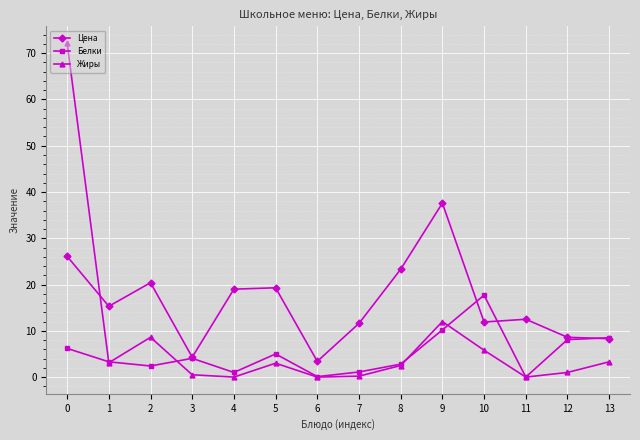

What is the value of the Белки point at the 6th from the left?

5.0